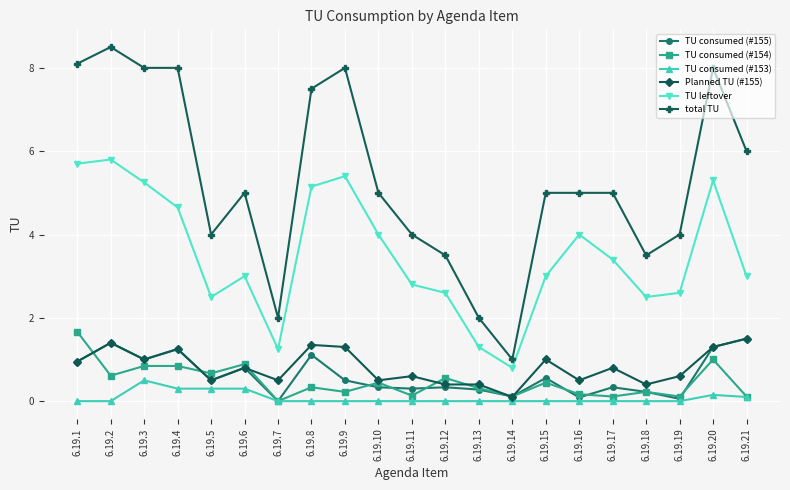

What is the difference between the second highest and second lowest values in the TU consumed (#155) series?

1.3